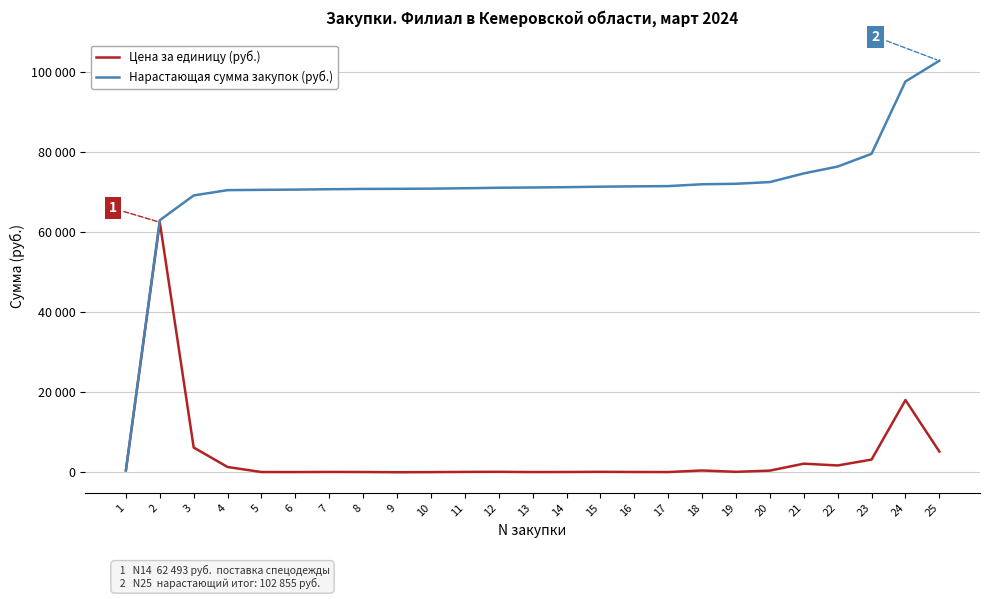

What is the total value across all series at 18?

72448.1